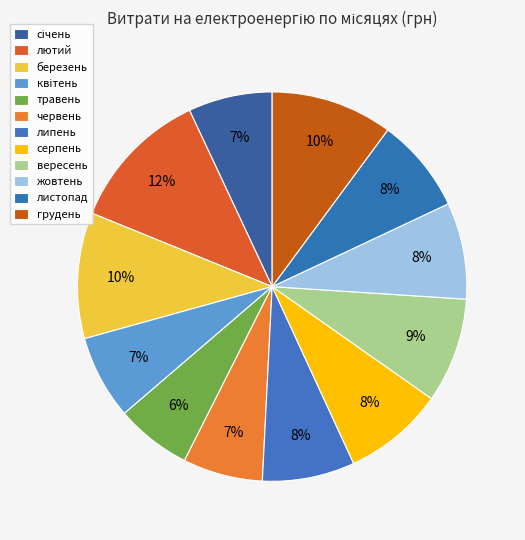

How many slices are in this pie chart?

12